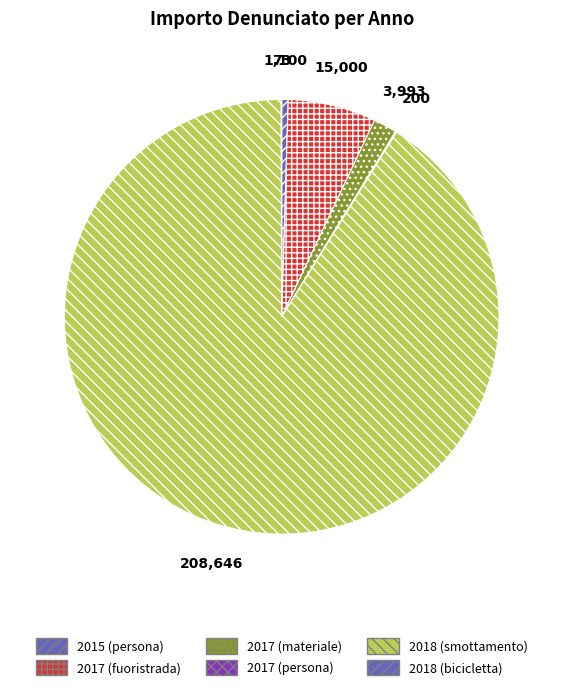

What is the majority slice?

2018 (smottamento)